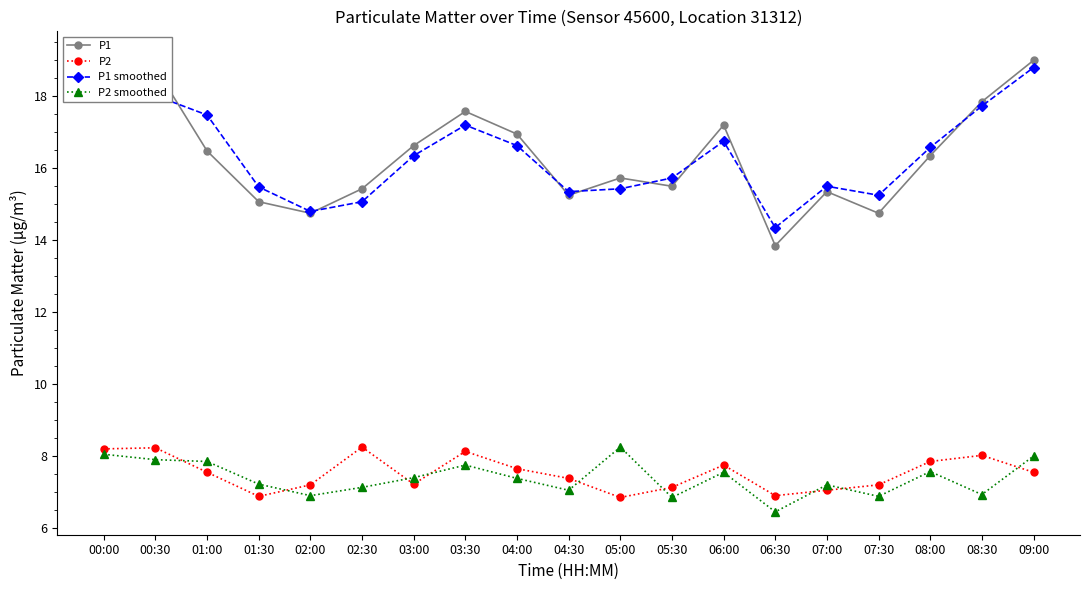

The value of P2 at 03:00 is 12.9. True or false?

False